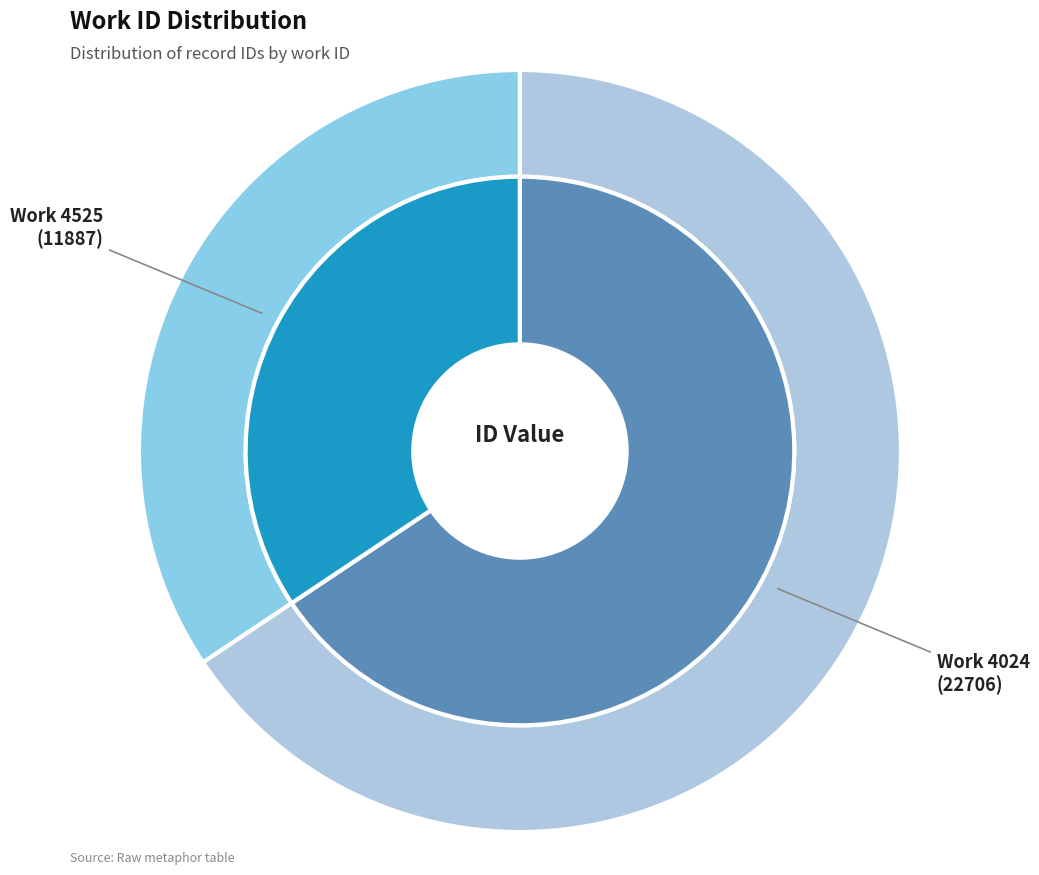

Is 4024 the majority of the pie?

Yes